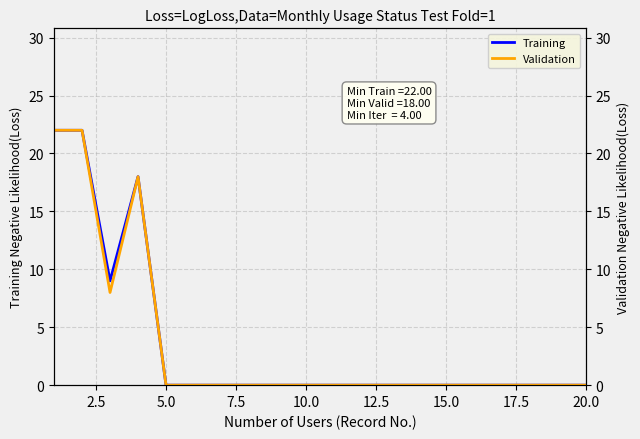

True or false: Training and Validation cross at least once.

False